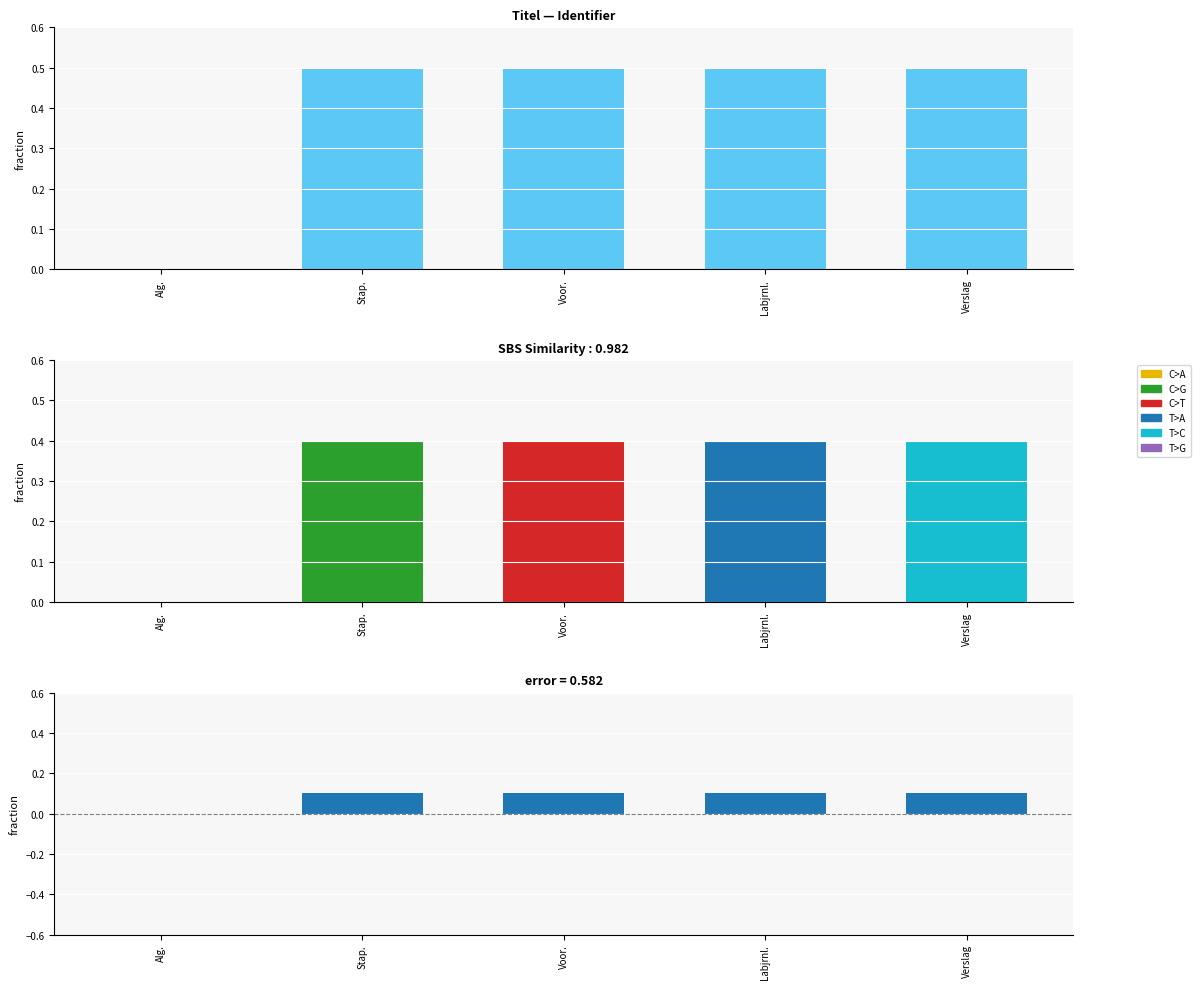

True or false: error has a value of 0.1 at Voor..

True